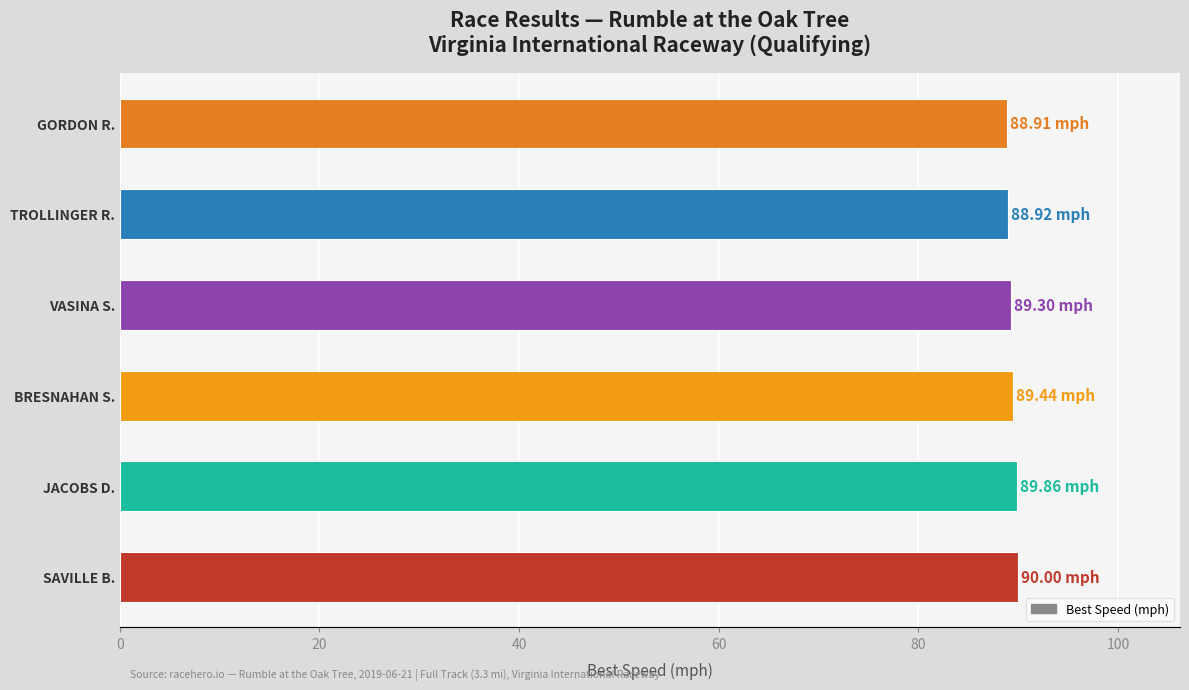

What is the difference between the second highest and minimum values?

1.0